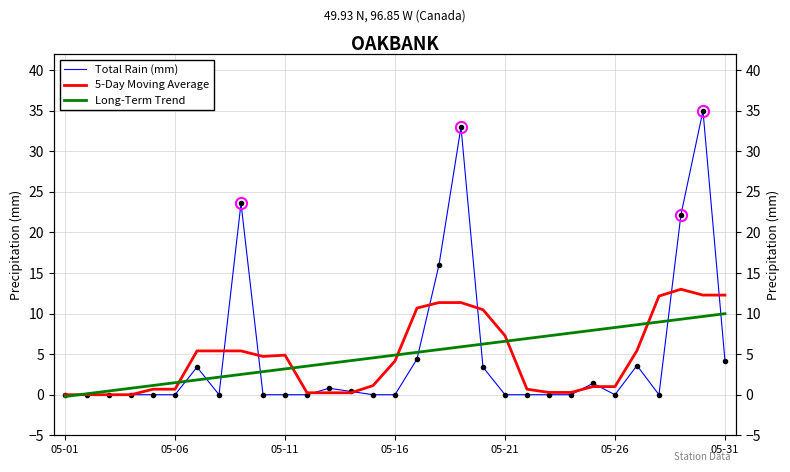

After their last crossing, which series has the higher values: Total Rain (mm) or 5-Day Moving Average?

5-Day Moving Average